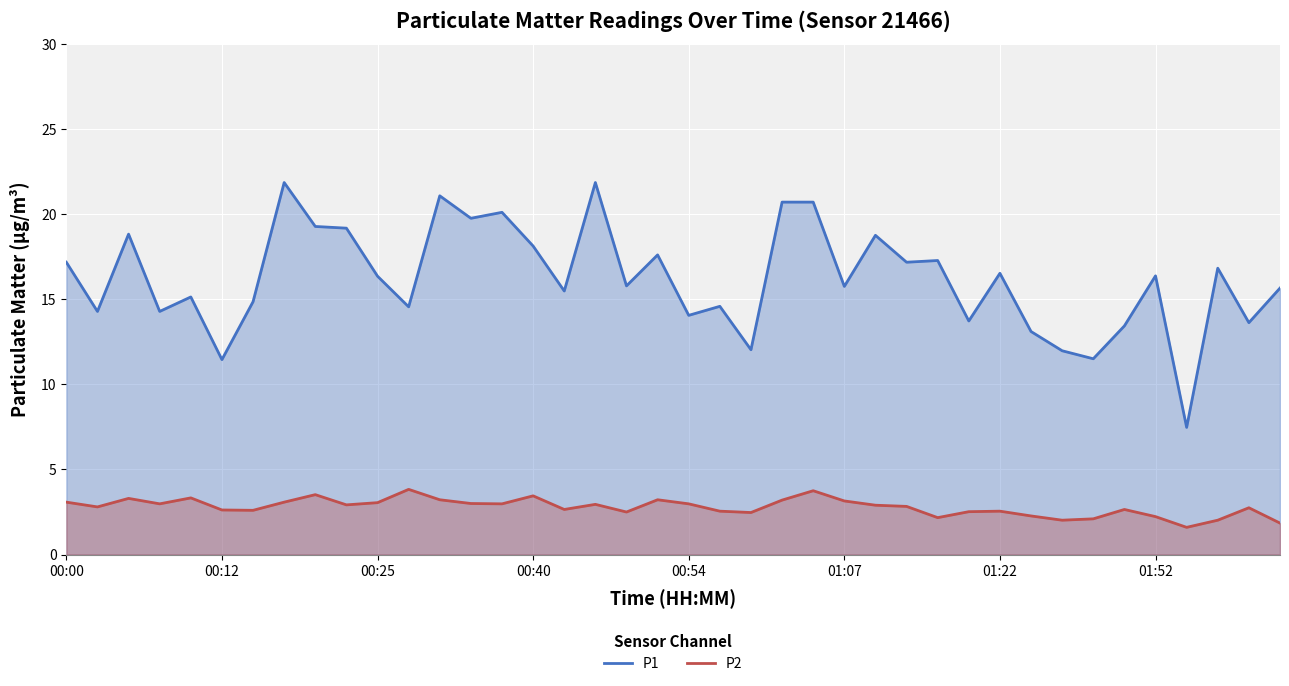

How many lines are shown in the chart?

2